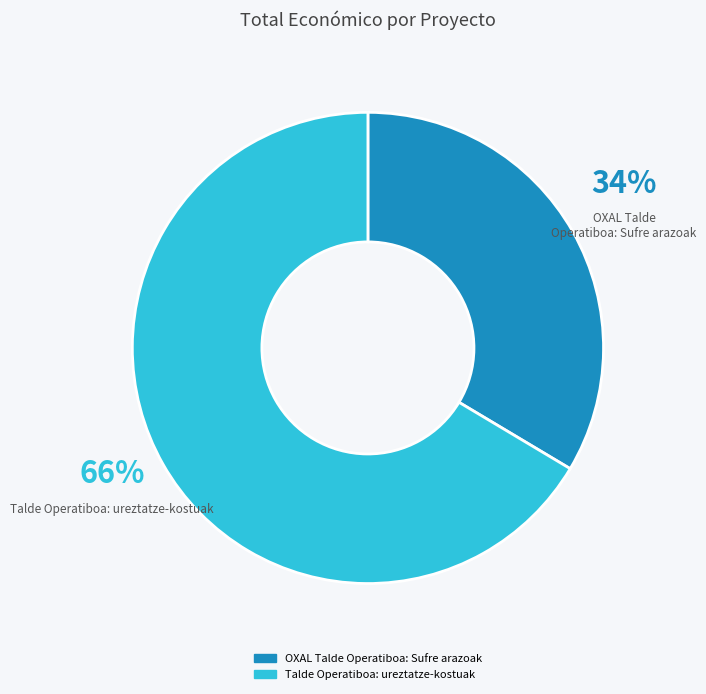

To the nearest percent, what is the combined percentage of Talde Operatiboa: ureztatze-kostuak and OXAL Talde Operatiboa: Sufre arazoak?

100%